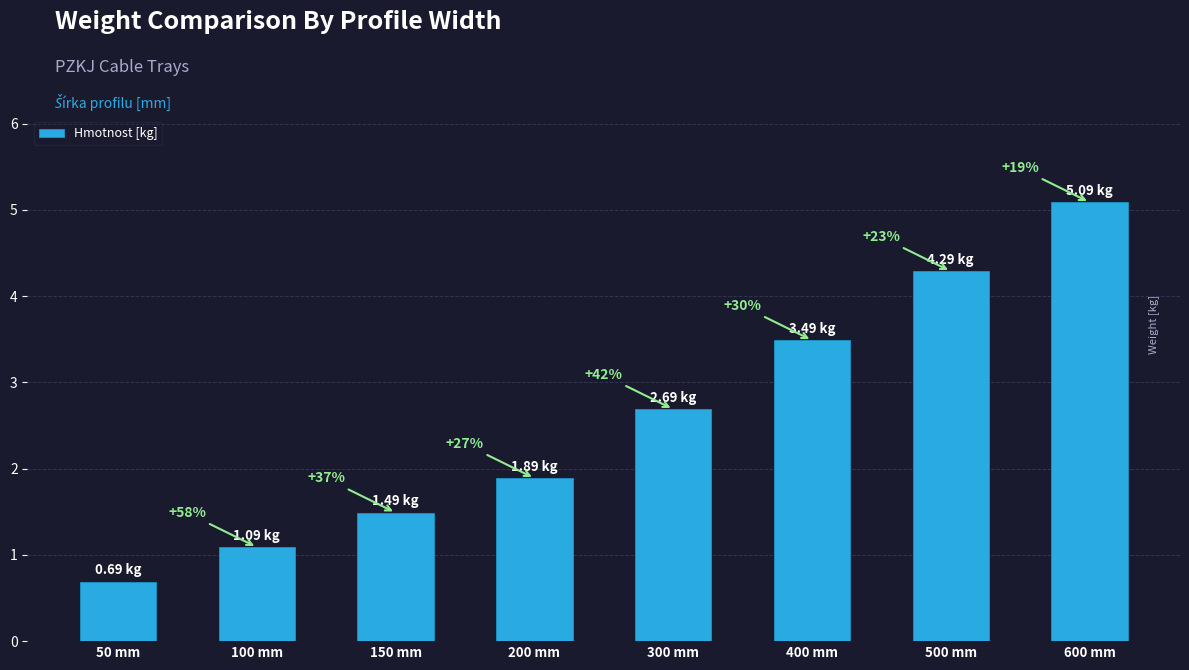

How many bars are there in total?

8